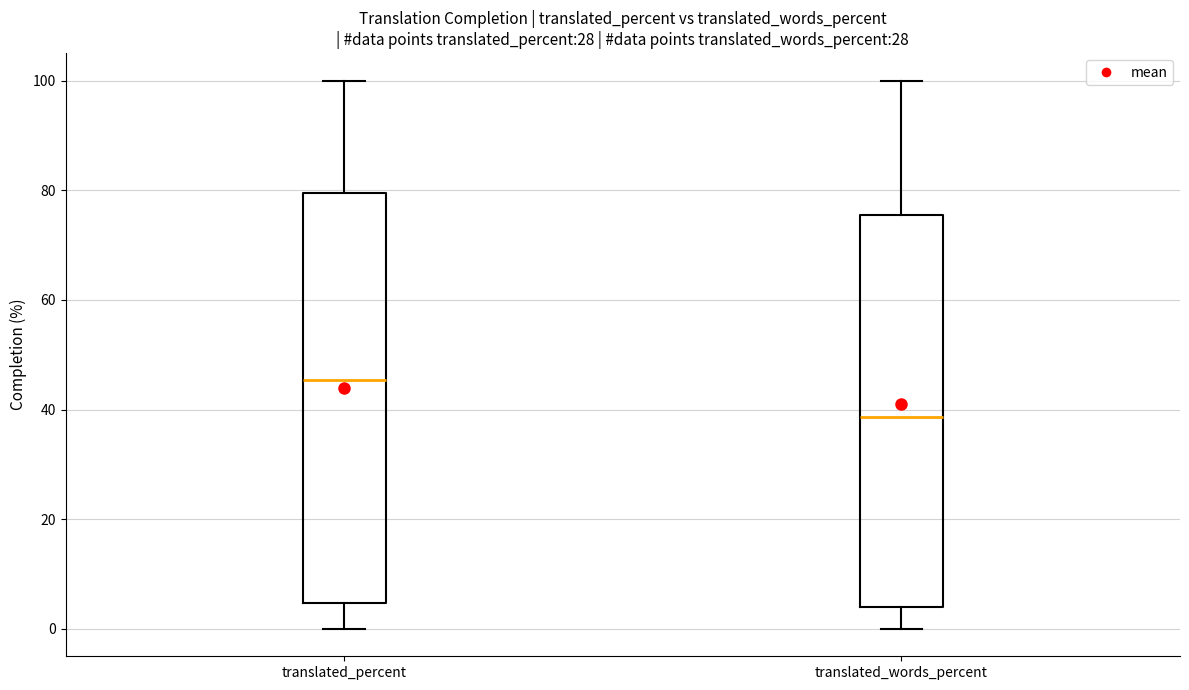

Which box's median line is the lowest?

translated_words_percent